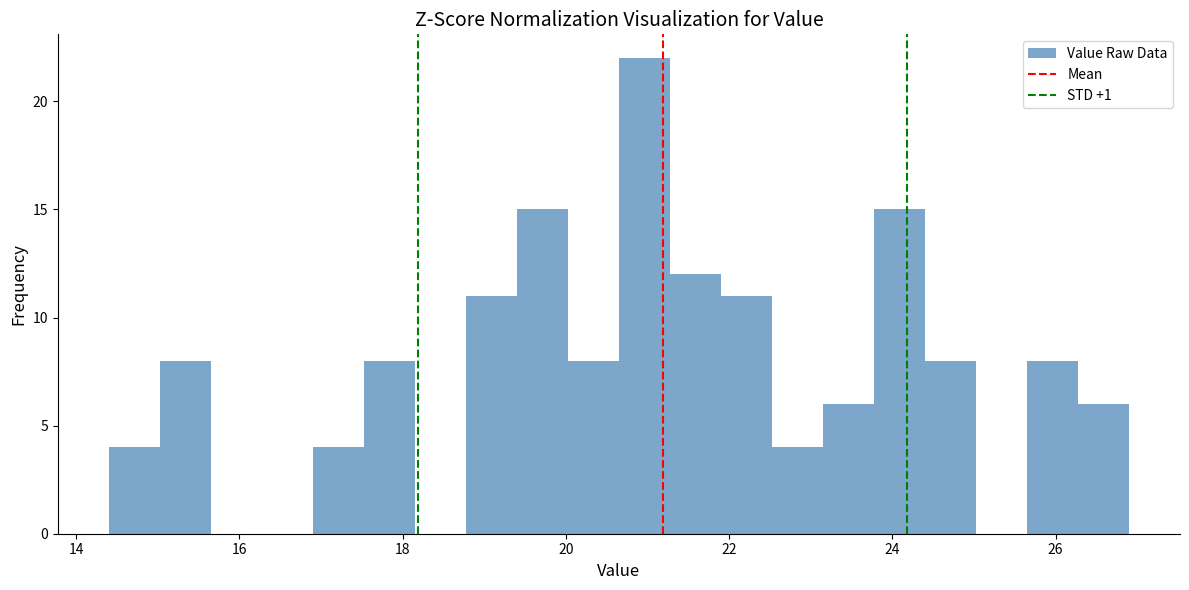

Around what value on the x-axis is the tallest bar? Give the approximate position of its centre, as read against the axis.

21.0